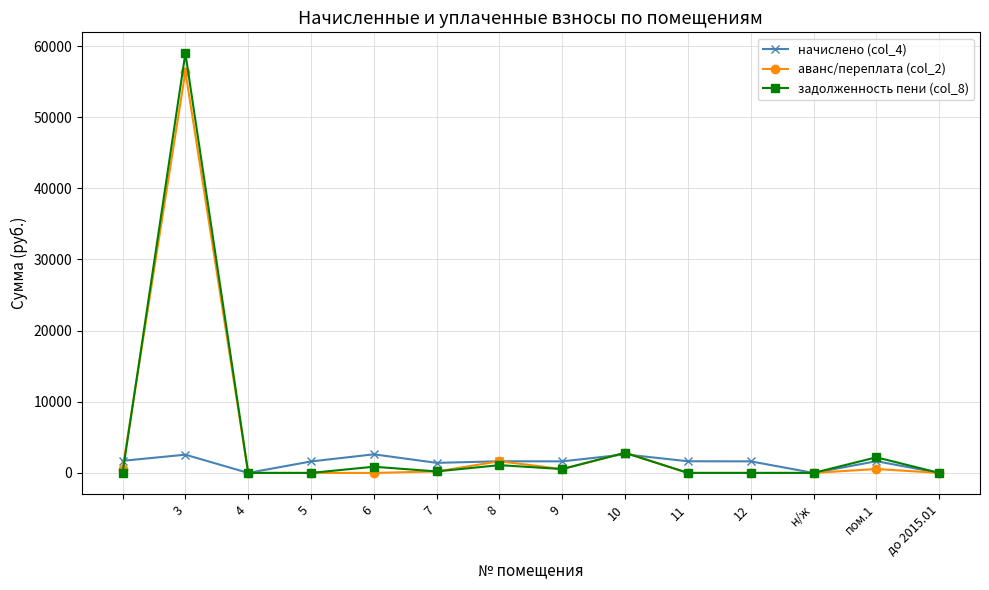

What is the maximum value for задолженность пени (col_8)?

58980.2